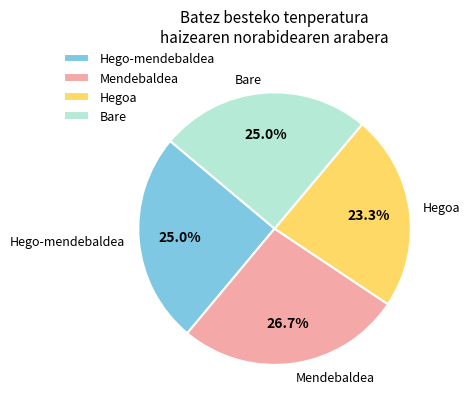

Combined, do Hegoa and Hego-mendebaldea account for over 50%?

No